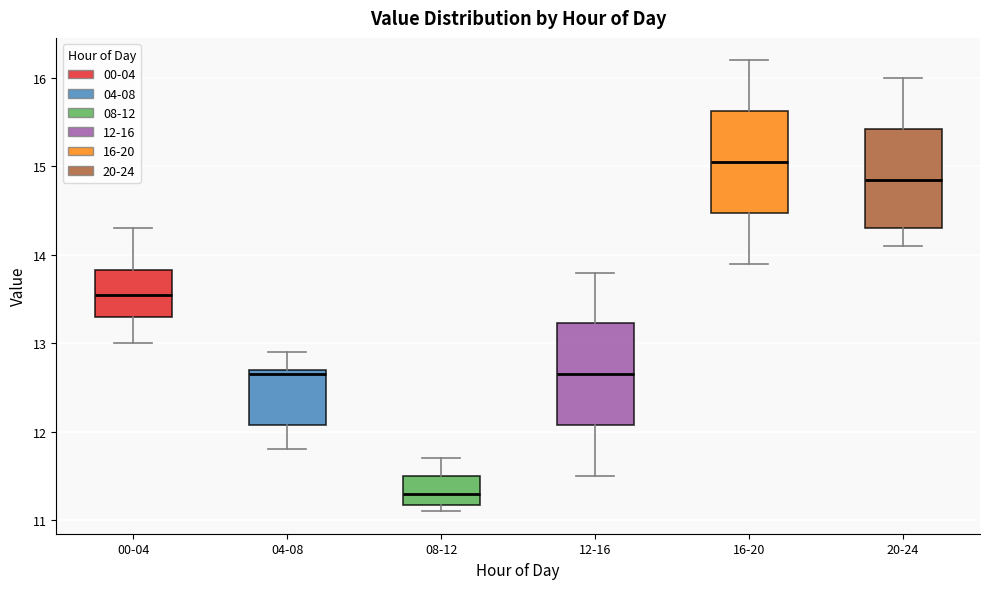

Which box's median line is the highest?

16-20